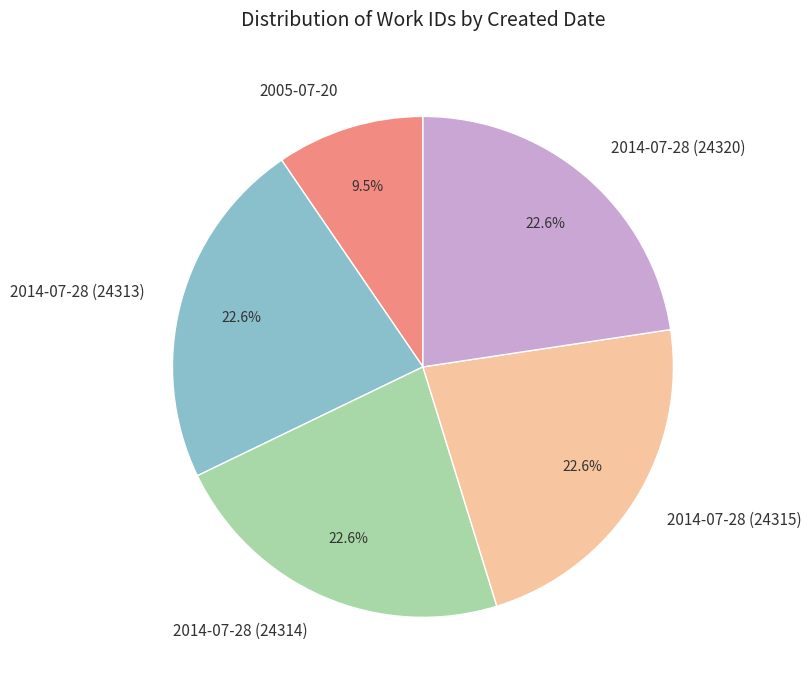

Which slice is the smallest?

2005-07-20